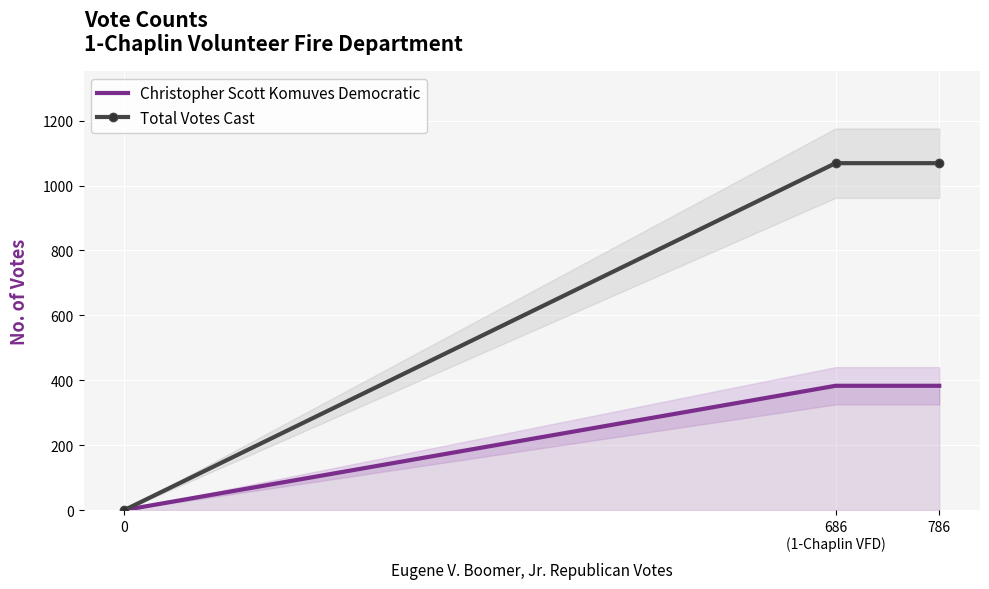

The Christopher Scott Komuves Democratic series shows 383 at 786. True or false?

True